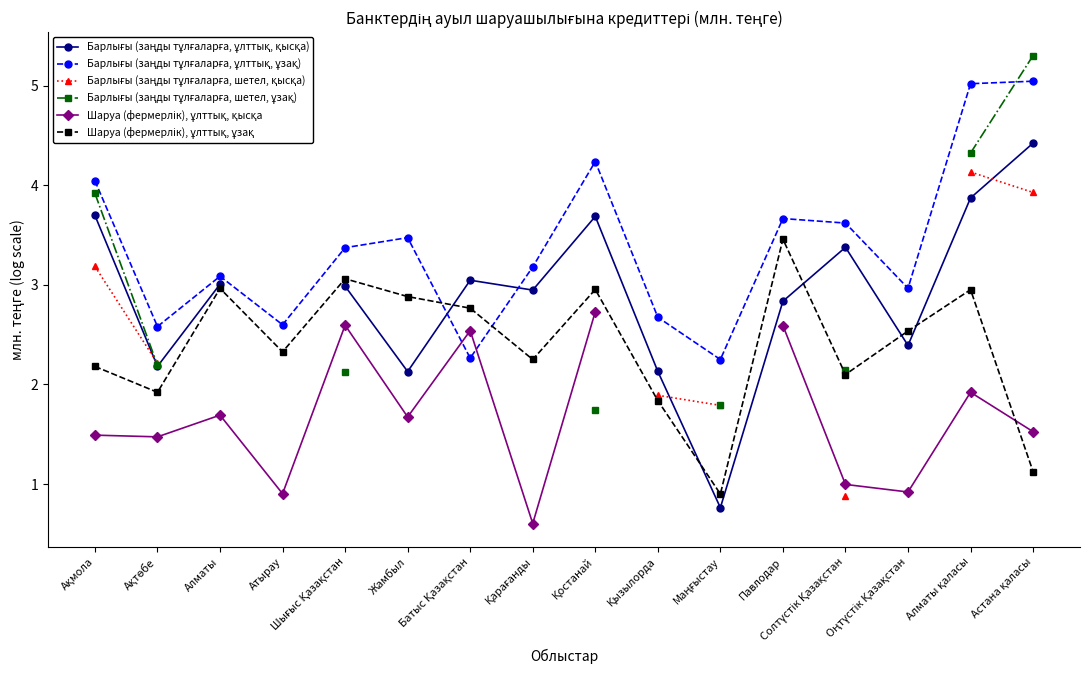

True or false: Барлығы (заңды тұлғаларға, шетел, қысқа) and Барлығы (заңды тұлғаларға, ұлттық, ұзақ) intersect in this chart.

False